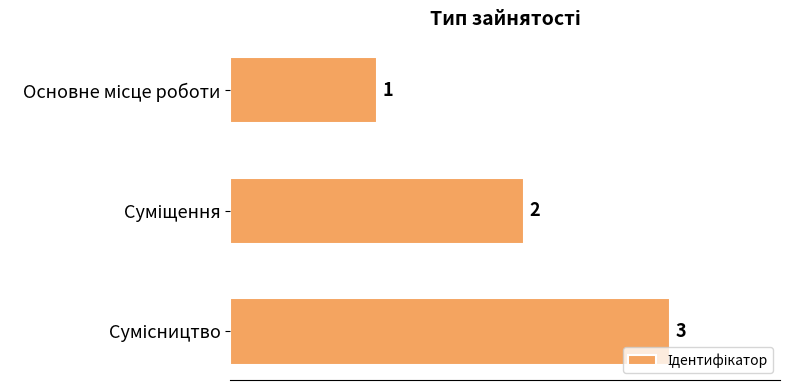

What is the greatest value displayed?

3